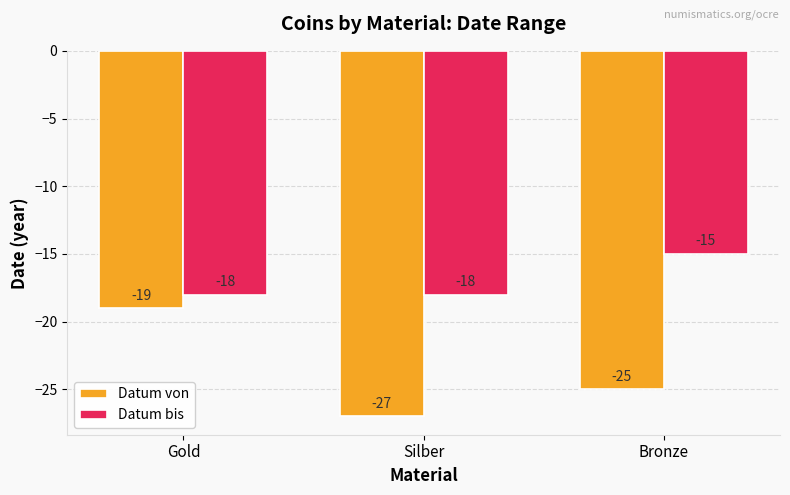

How many data points does each series have?

3